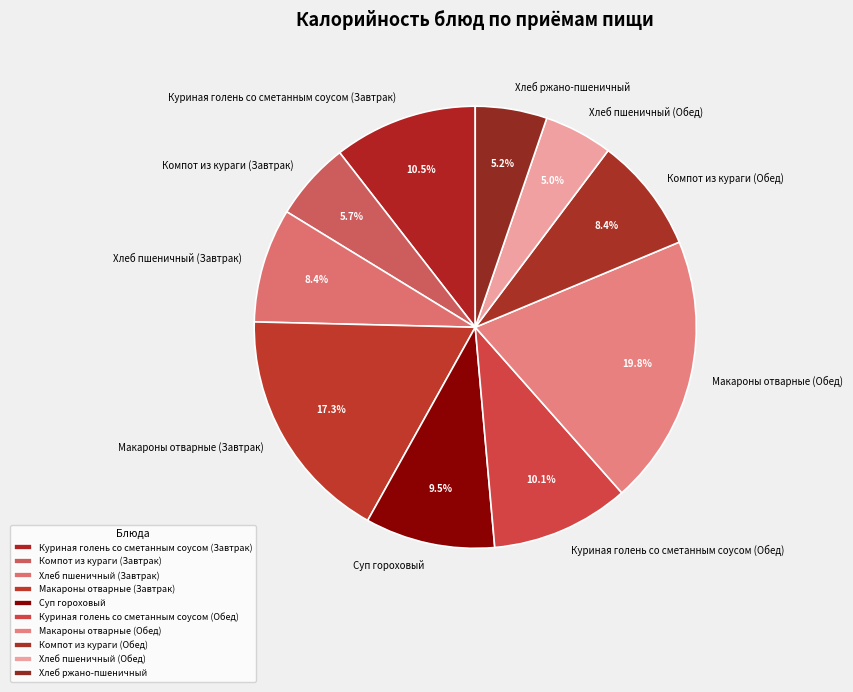

To the nearest percent, what is the combined percentage of Куриная голень со сметанным соусом (Завтрак) and Компот из кураги (Завтрак)?

16%